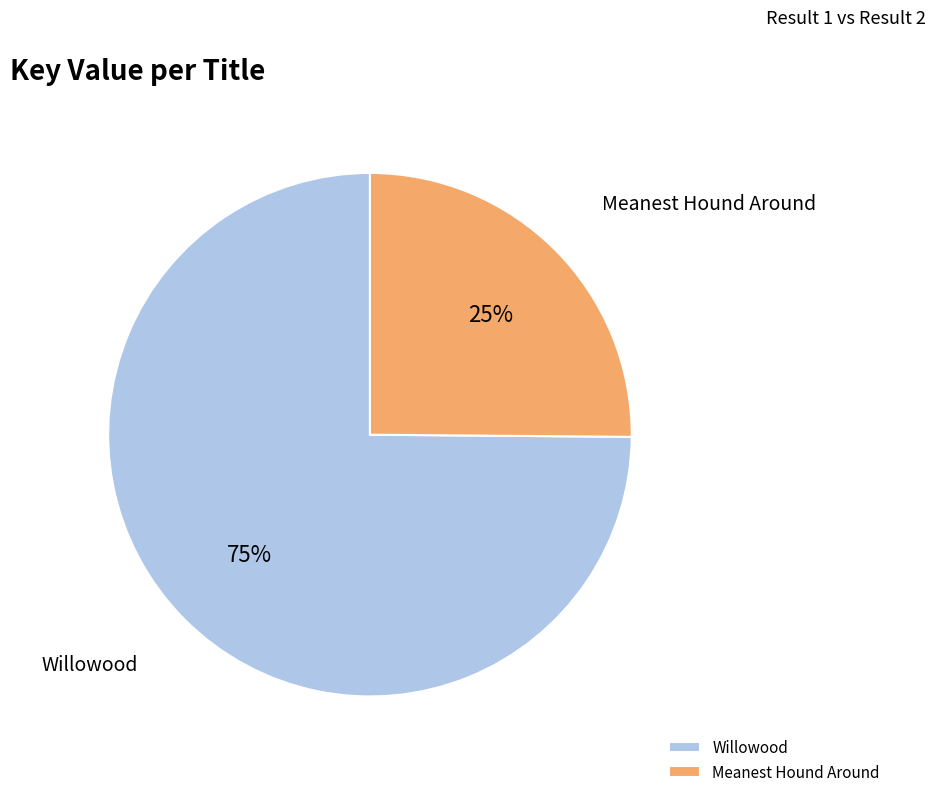

What is the smallest slice in the pie chart?

Meanest Hound Around